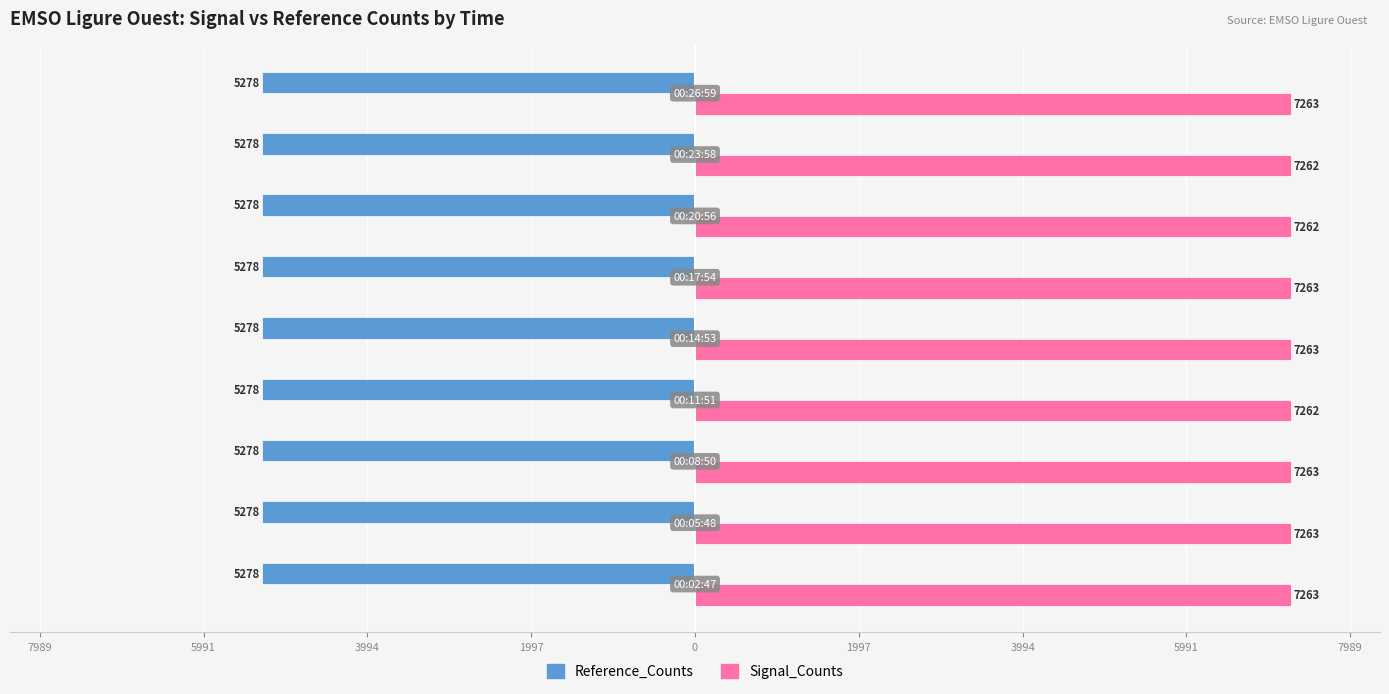

What are all the series names shown in the legend?

Reference_Counts, Signal_Counts